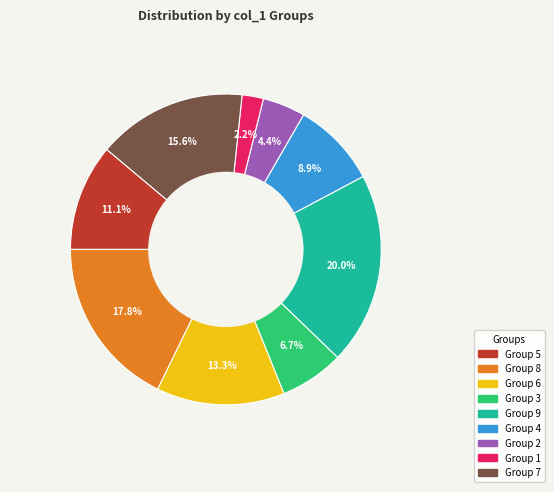

Is there a majority slice in this chart?

No